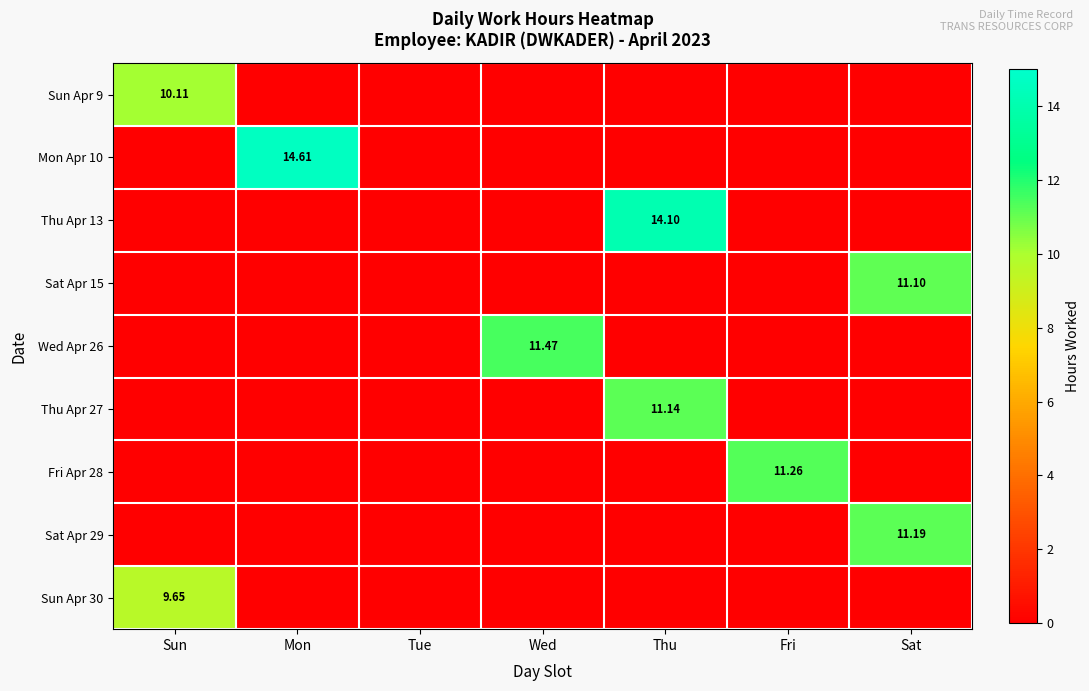

What is the difference between the maximum and minimum values in the Thu Apr 27 series?

11.1